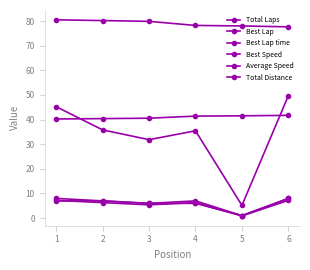

What is the difference between the maximum and minimum values in the Total Distance series?

6.3